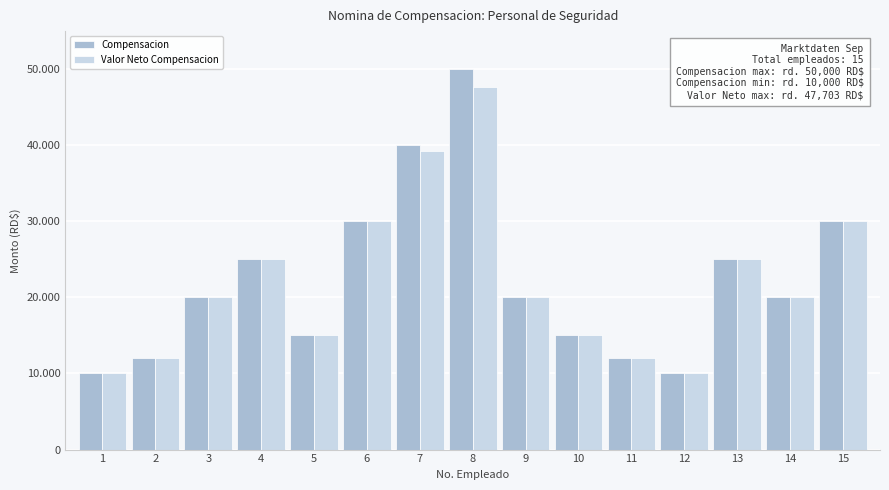

What is the total value across all series at 7?

79202.8